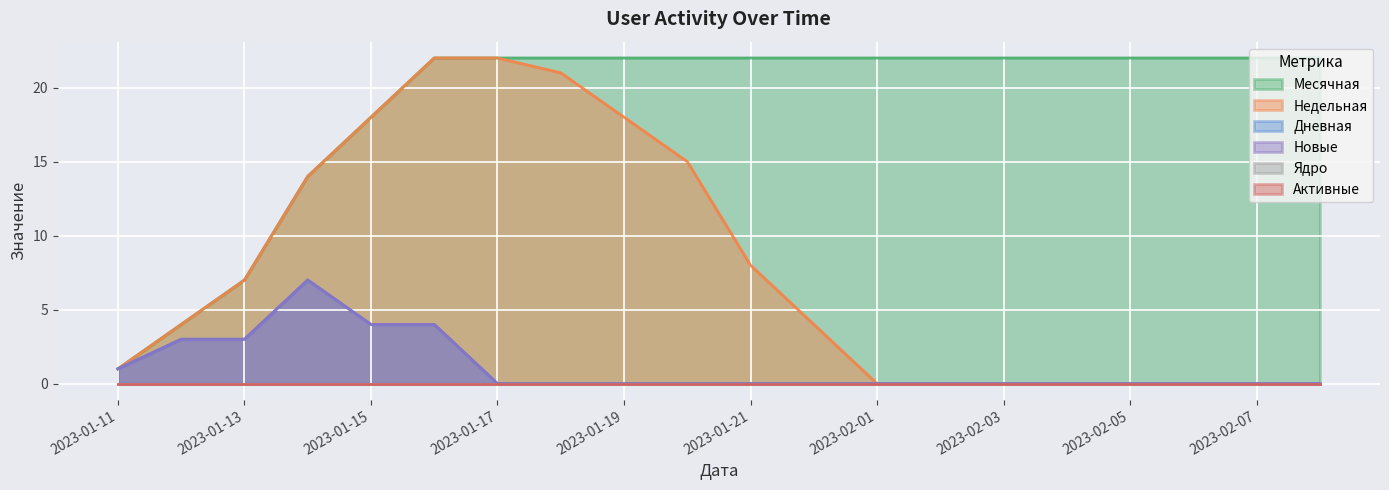

True or false: Новые and Месячная cross at least once.

False